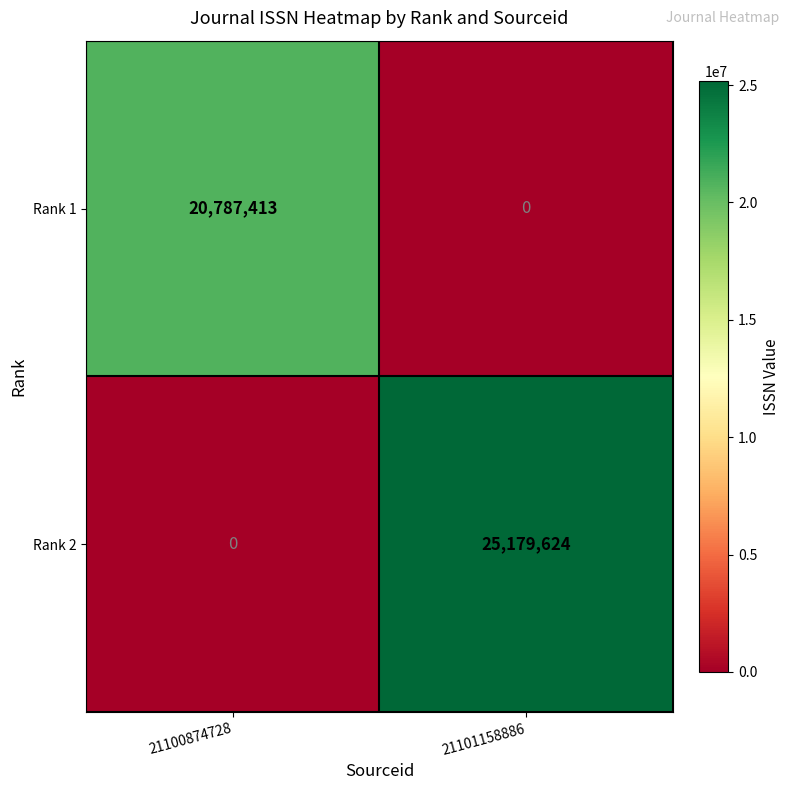

Rank the series at 21100874728 from highest to lowest value.

Rank 1, Rank 2